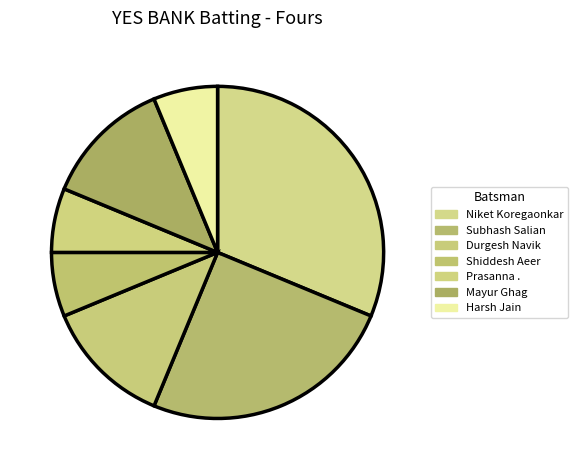

To the nearest percent, what portion does Durgesh Navik represent?

12%